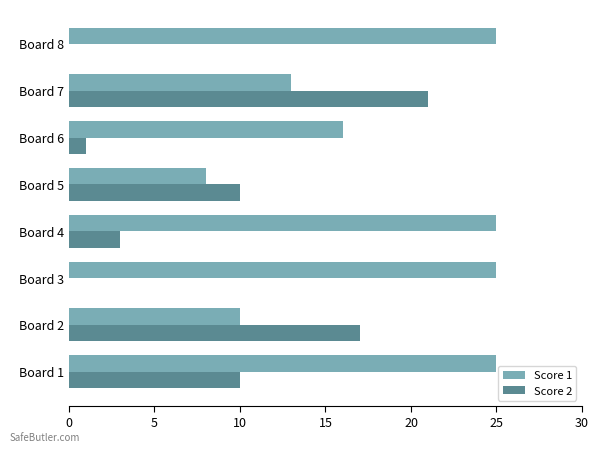

Which series has the largest total across all categories?

Score 1